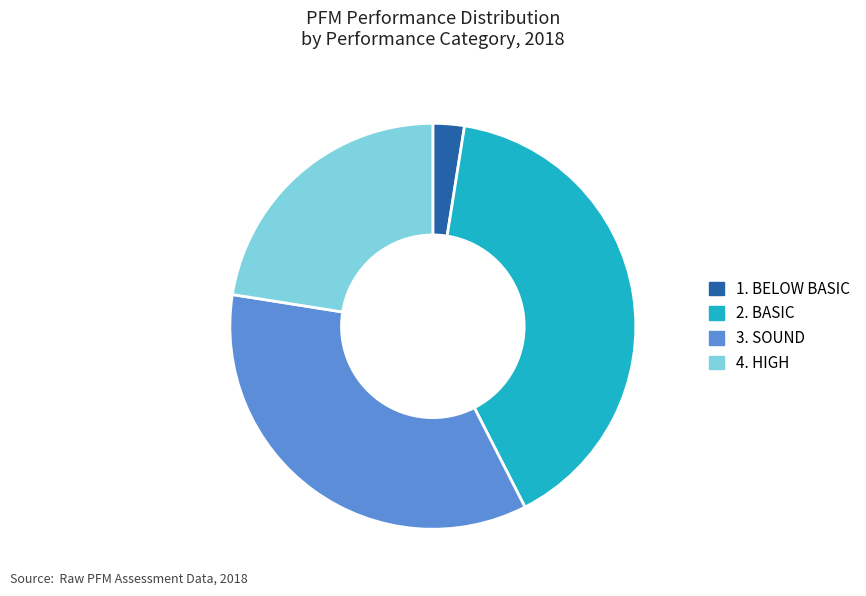

Which category has the biggest portion of the pie?

2. BASIC